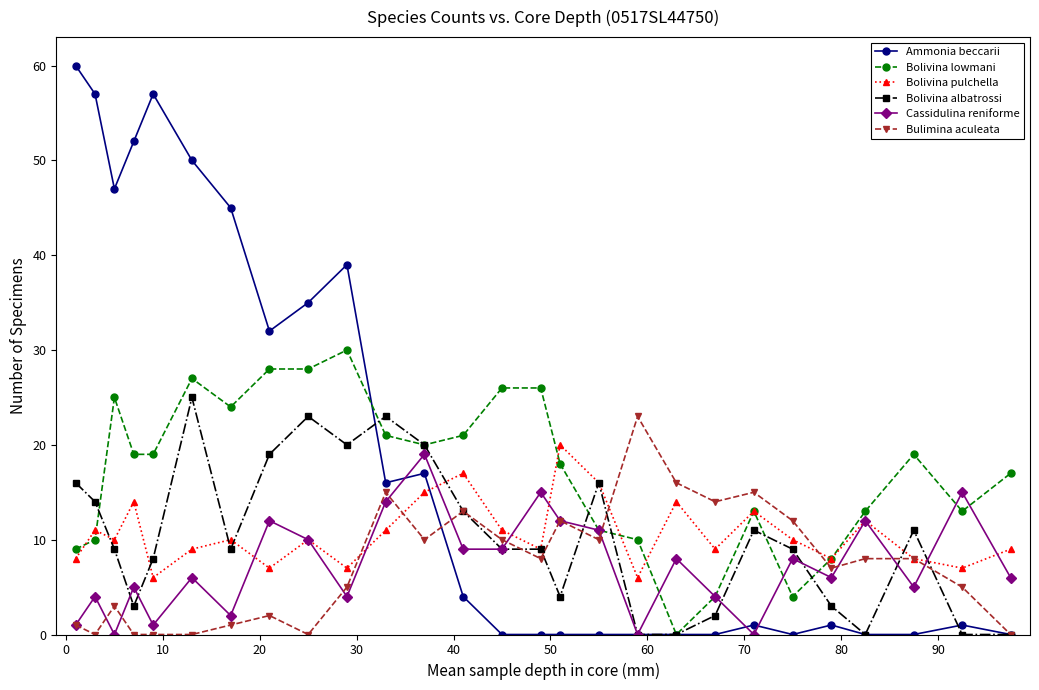

How many lines are shown in the chart?

6